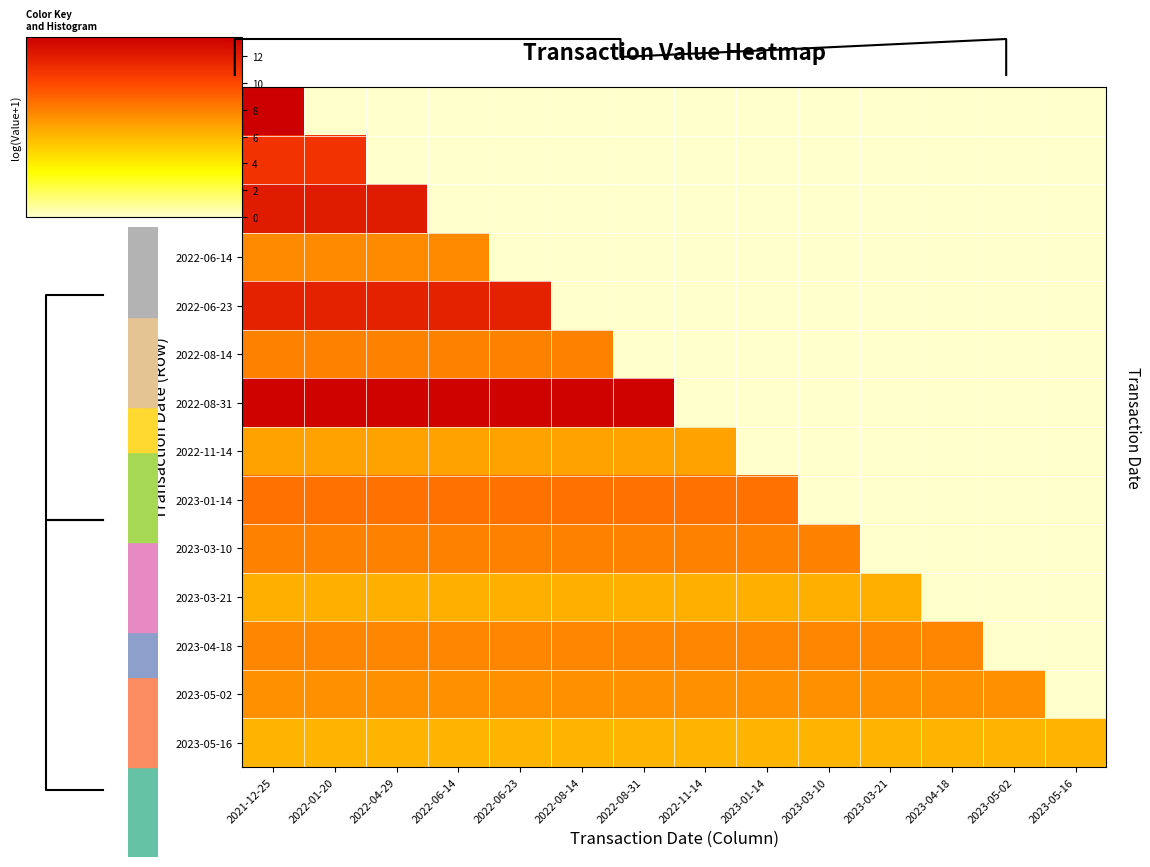

Is it true that 2022-08-31 equals 0.0 at 2023-05-02?

True